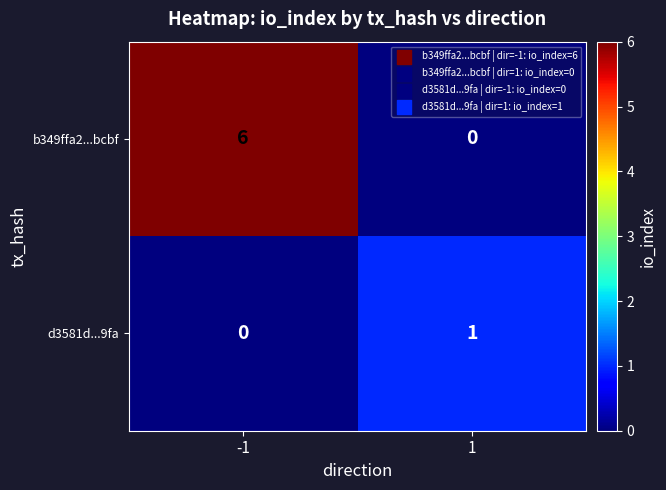

Reading left to right, list all the values displayed in this chart.

b349ffa2...bcbf: -1=6	1=0
d3581d...9fa: -1=0	1=1